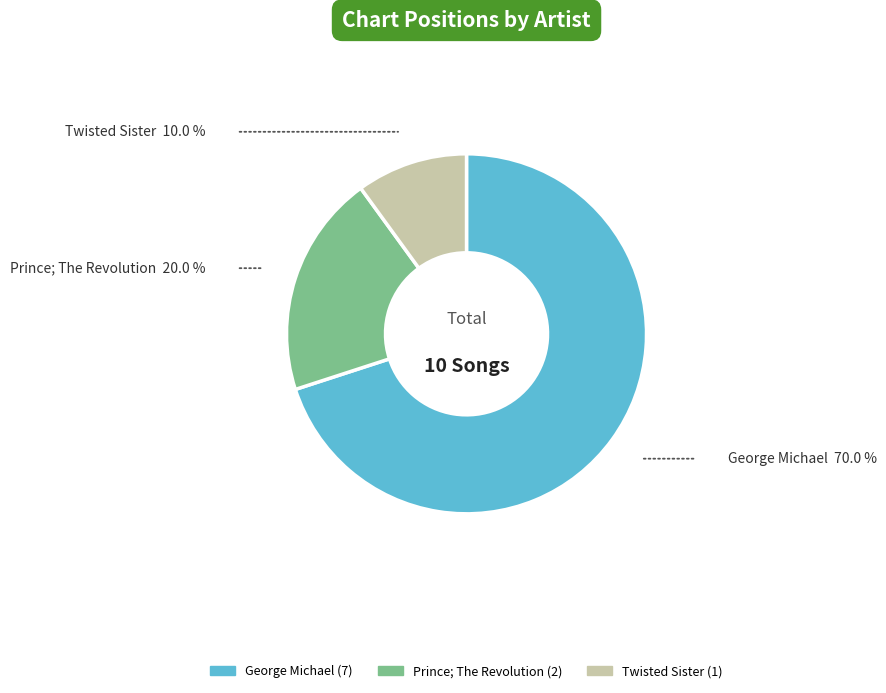

Combined, do Prince; The Revolution and Twisted Sister account for over 50%?

No